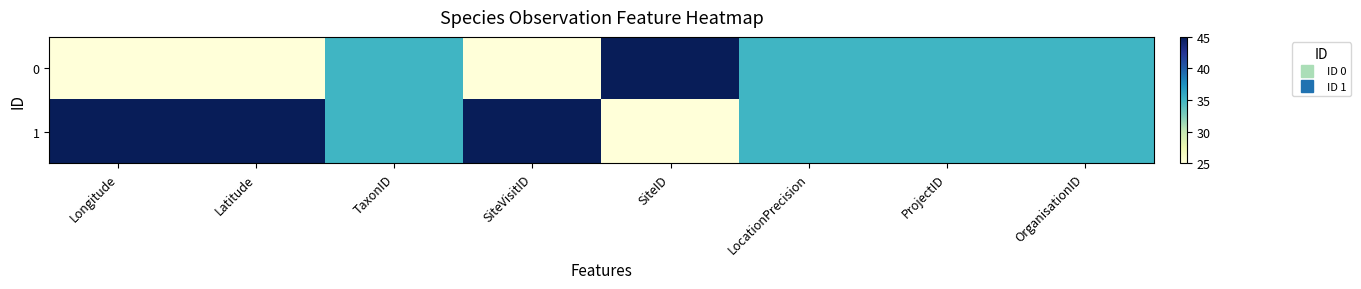

What is the total value across all series at LocationPrecision?

70